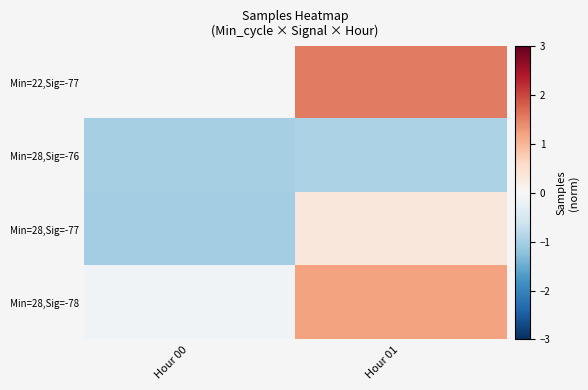

At which category is the sum across all series the highest?

Hour 01